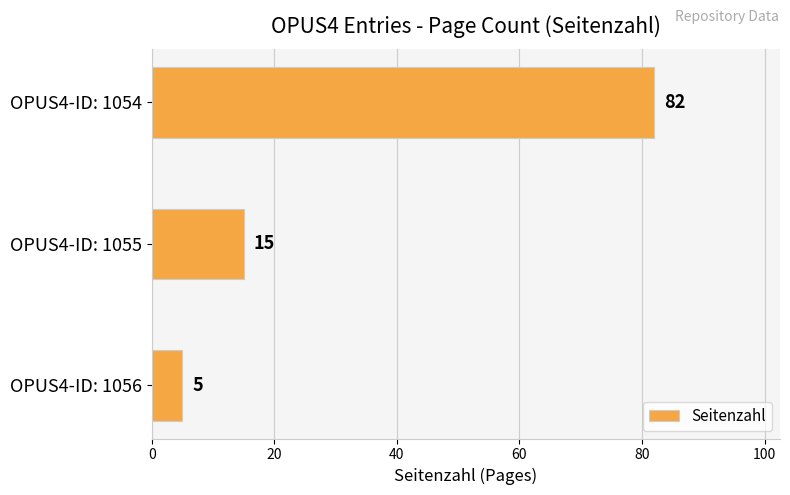

Rank the categories by value from lowest to highest.

OPUS4-ID: 1056, OPUS4-ID: 1055, OPUS4-ID: 1054